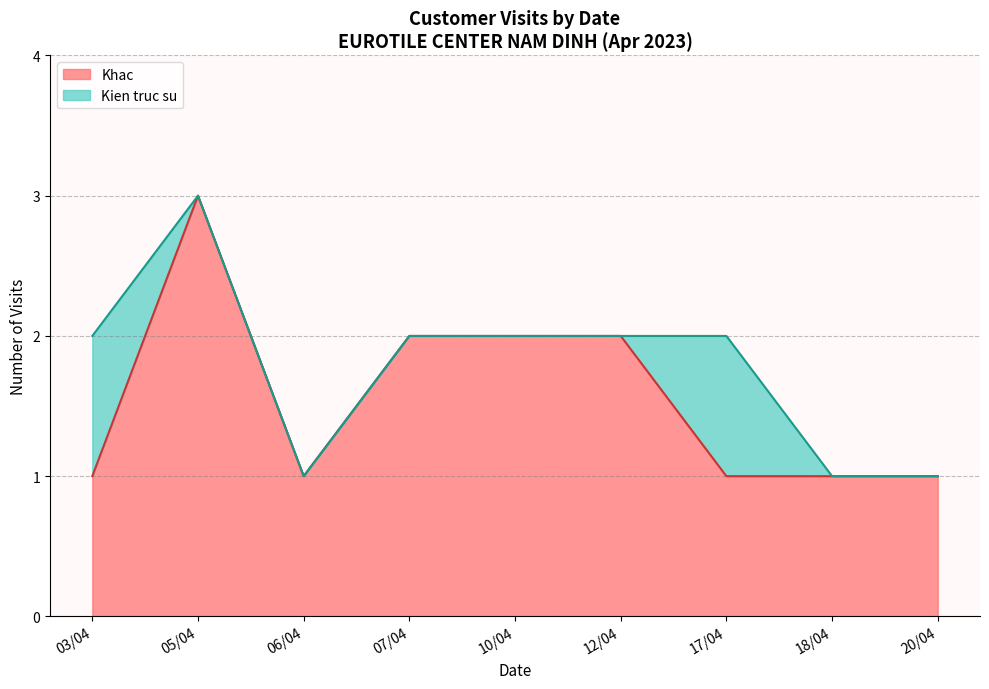

Does the chart have visible grid lines?

Yes